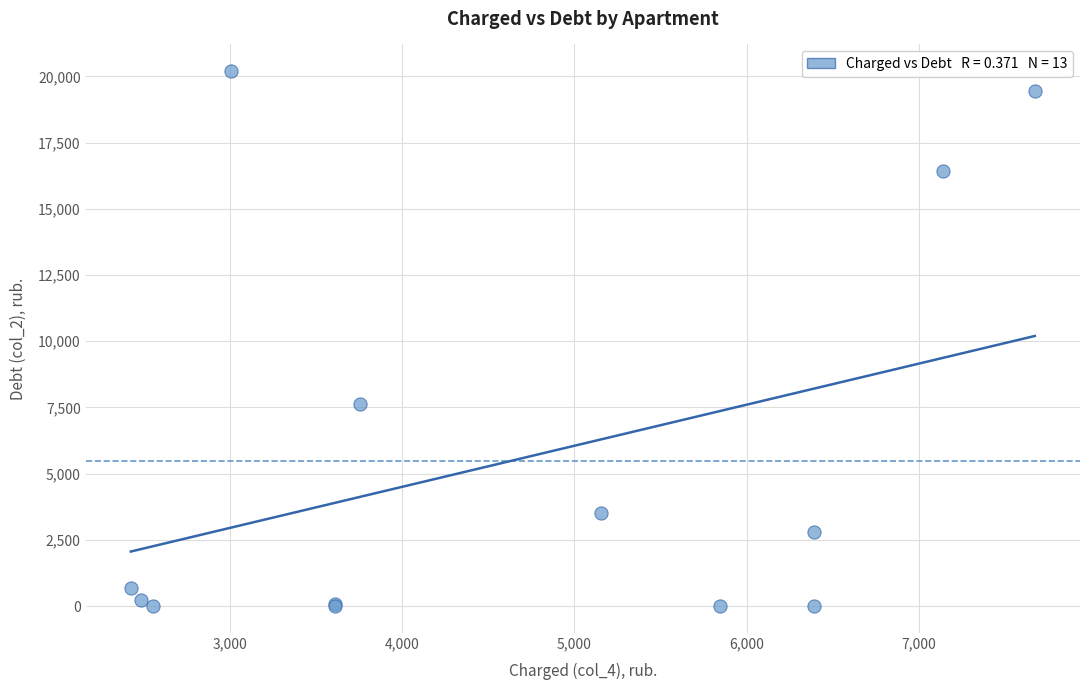

What Y value in the scatter plot is closest to 10097?

7644.2